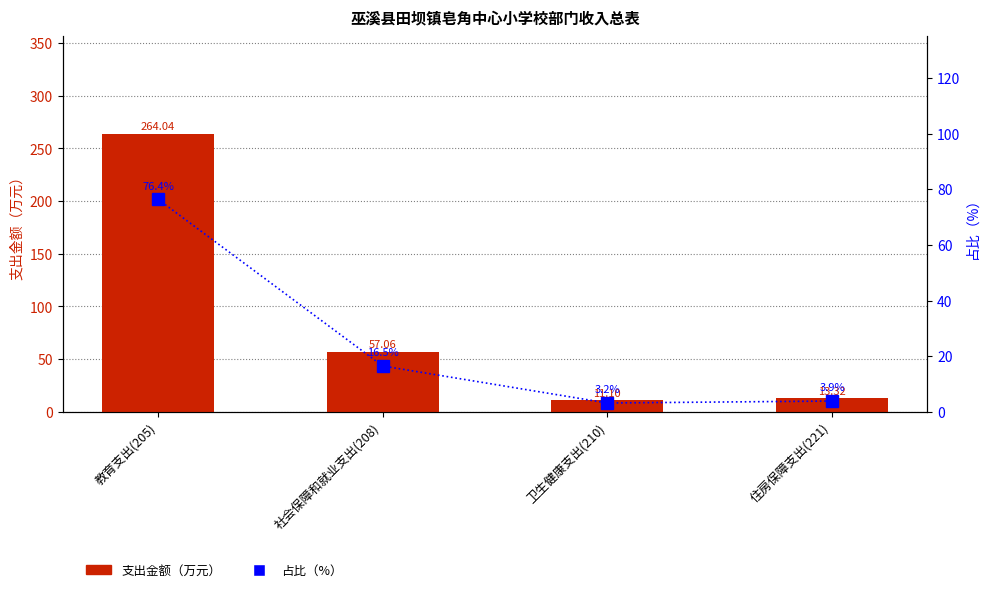

What is the approximate value of 支出金额（万元） at 卫生健康支出(210)?

11.1